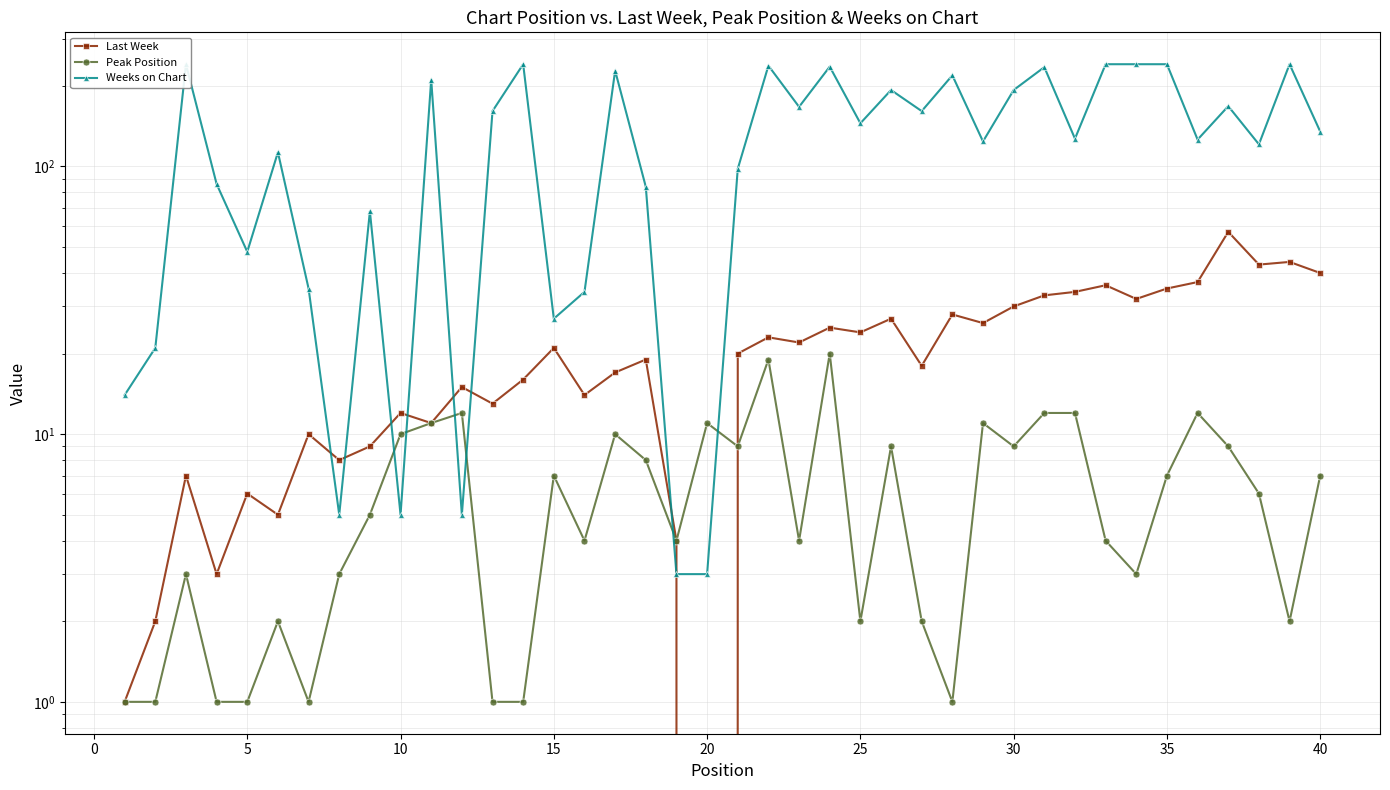

Is this an area chart (filled region under the line)?

No